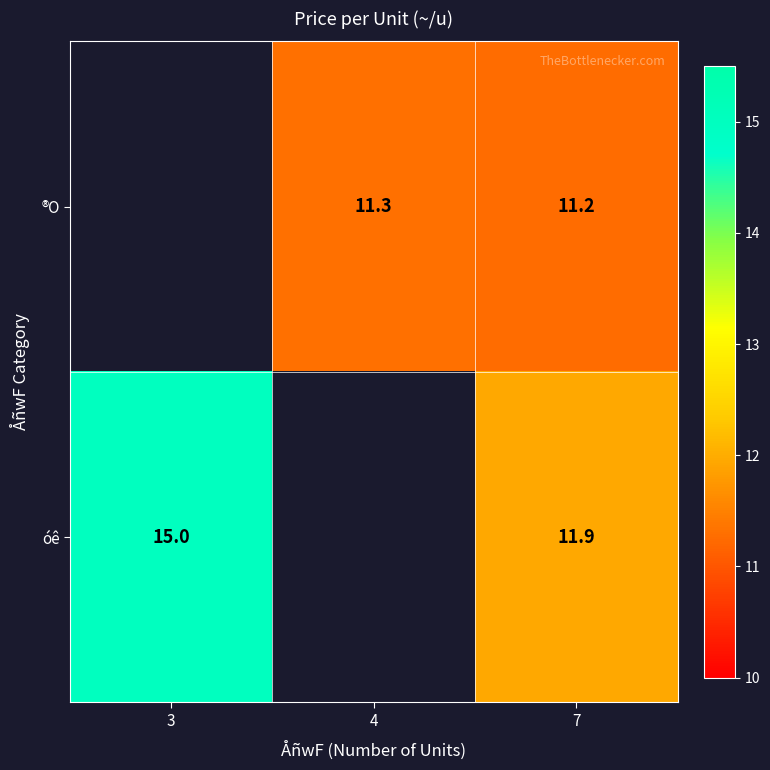

Is it true that ®O equals 5.9 at 4?

False